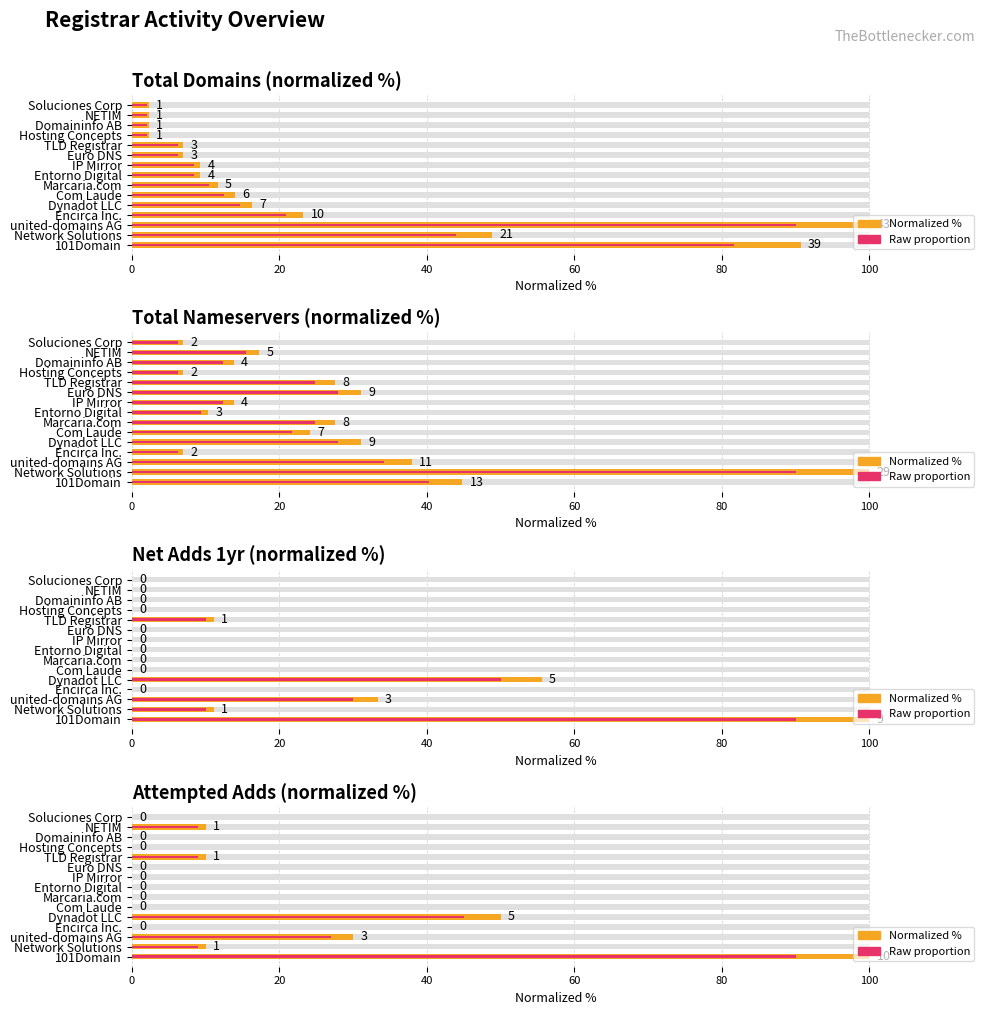

List the series in order of their peak value, highest first.

Normalized value, Raw proportion